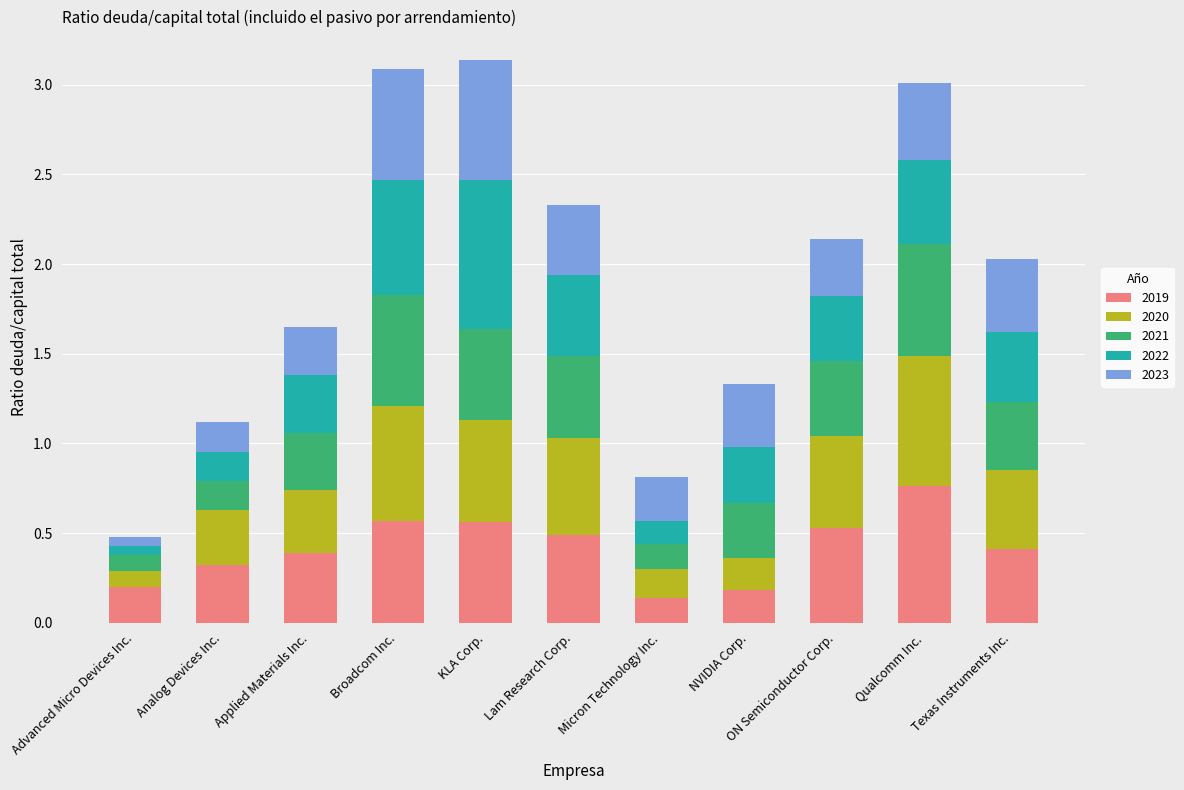

What is the sum of the 2019 values at Analog Devices Inc. and KLA Corp.?

0.9